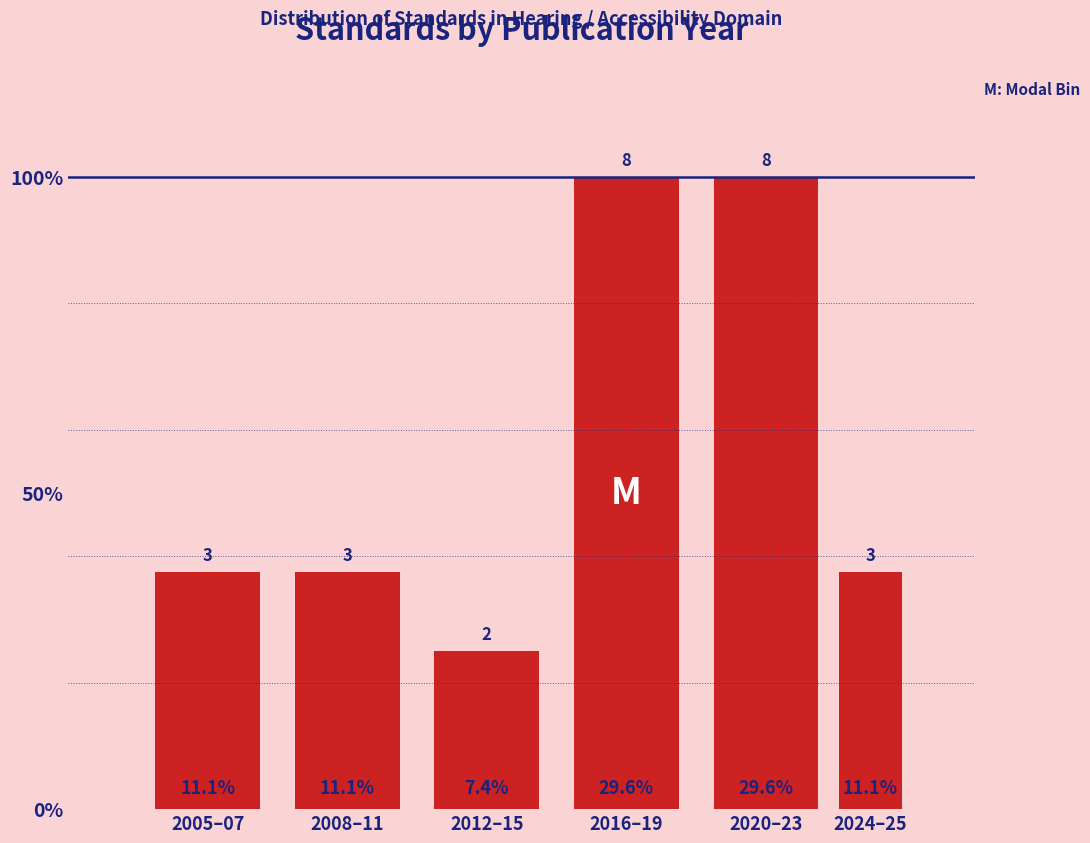

Does the chart contain any negative values?

No